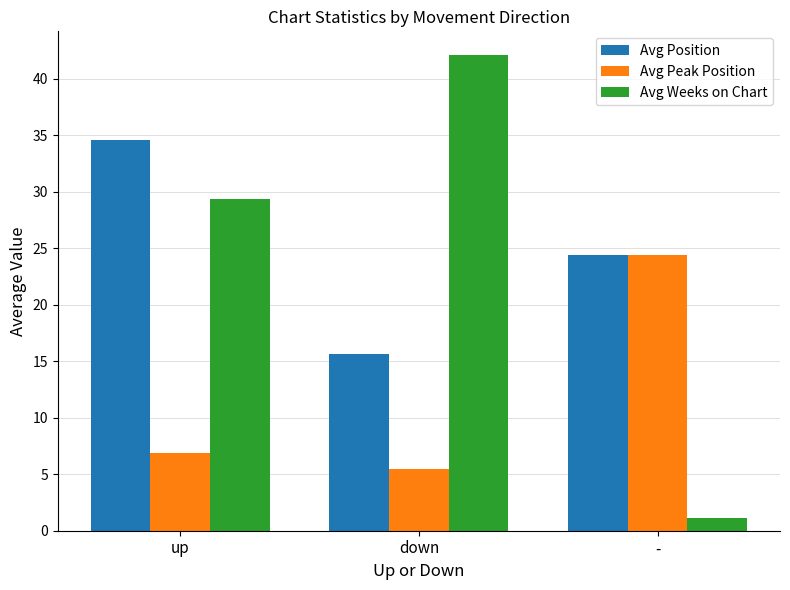

What position from the left is down?

2